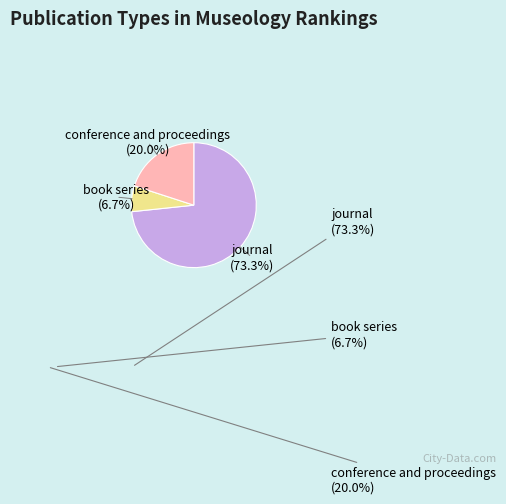

Does any single category account for the majority?

Yes